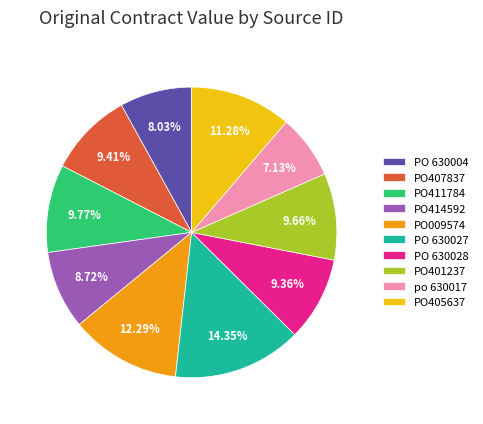

To the nearest percent, what is the difference between the largest and smallest slice percentages?

7%